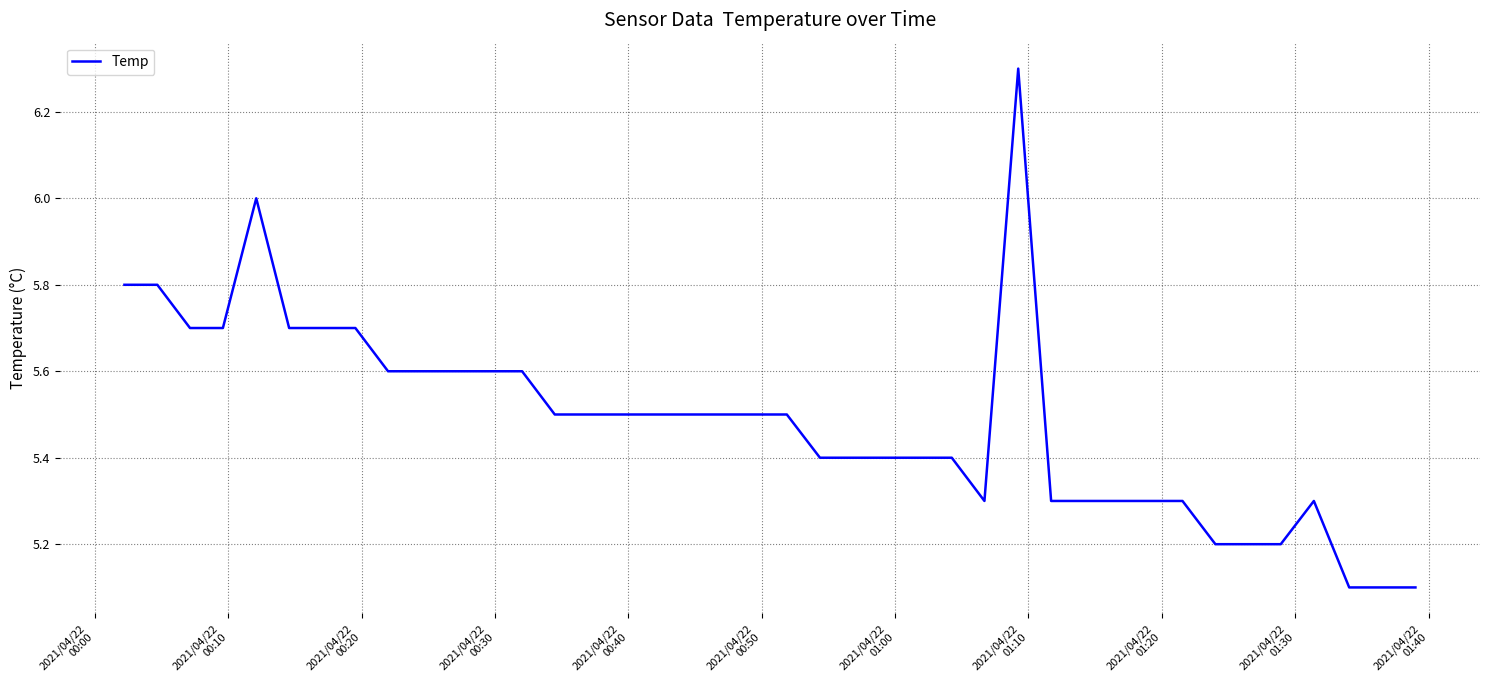

Is this an area chart (filled region under the line)?

No